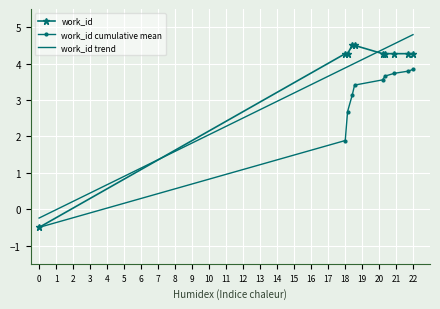

How many categories are shown in the chart?

10